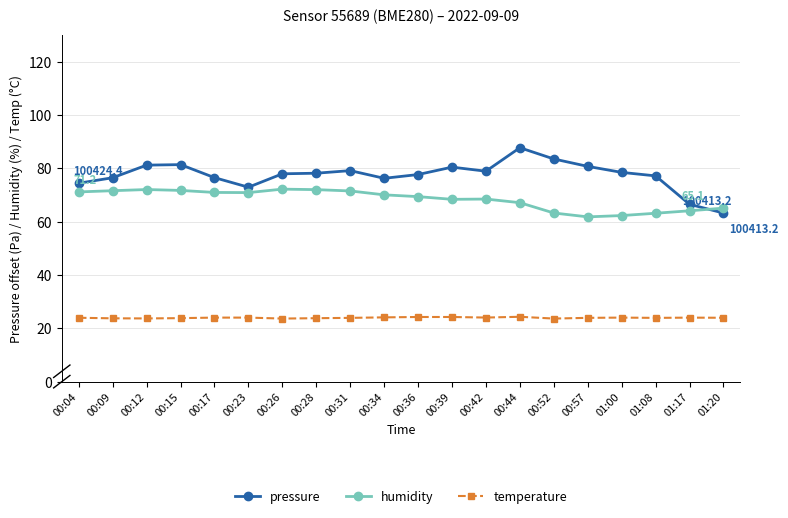

How many categories are shown in the chart?

20